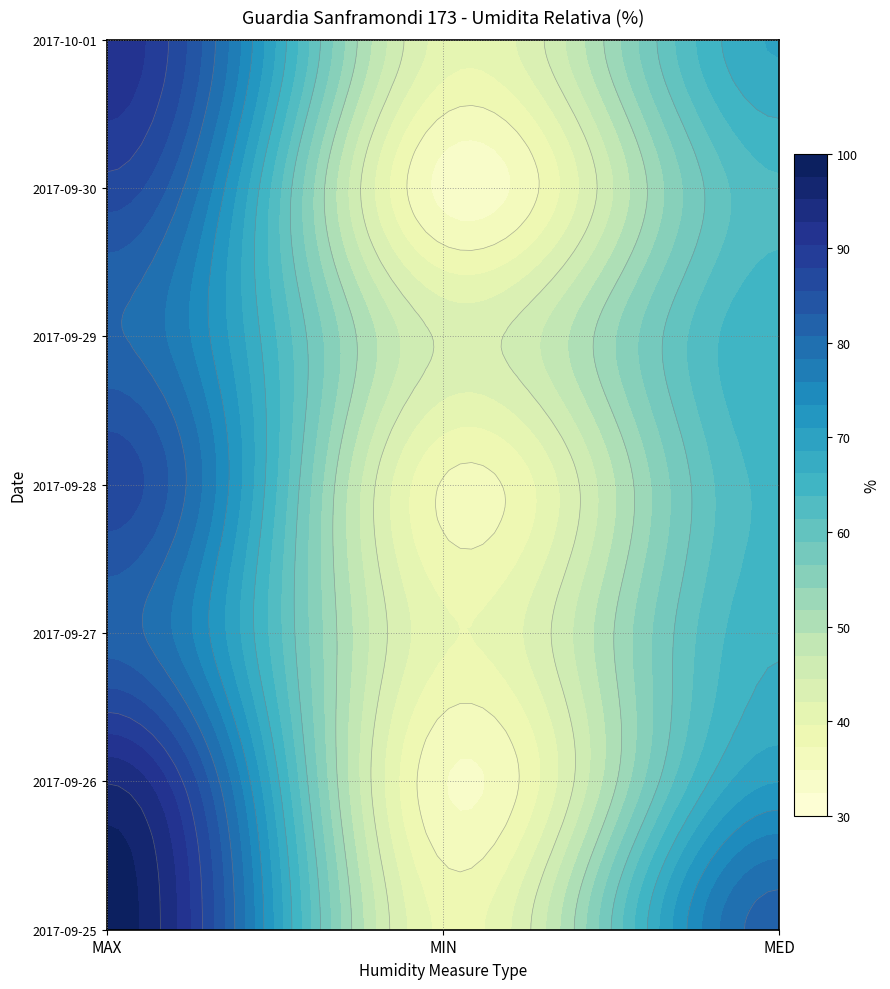

Rank the series by their maximum value, from highest to lowest.

2017-09-25, 2017-09-26, 2017-10-01, 2017-09-28, 2017-09-30, 2017-09-27, 2017-09-29